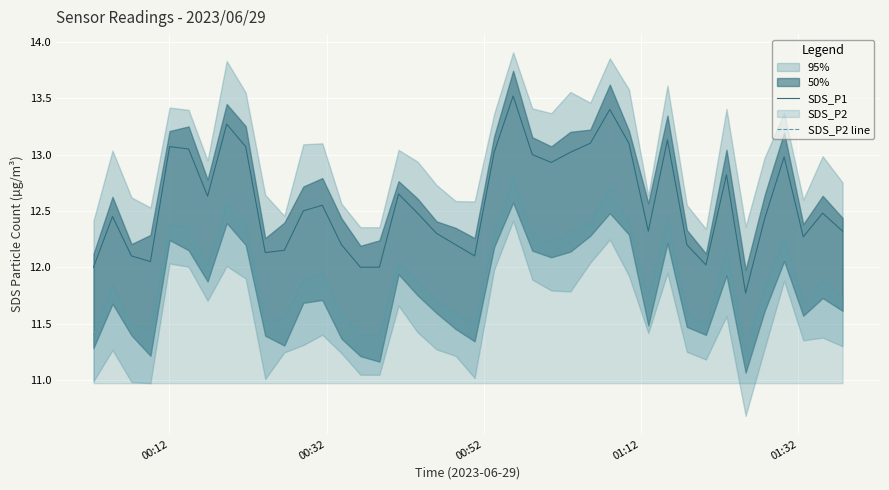

True or false: SDS_P2 line and SDS_P1 intersect in this chart.

False